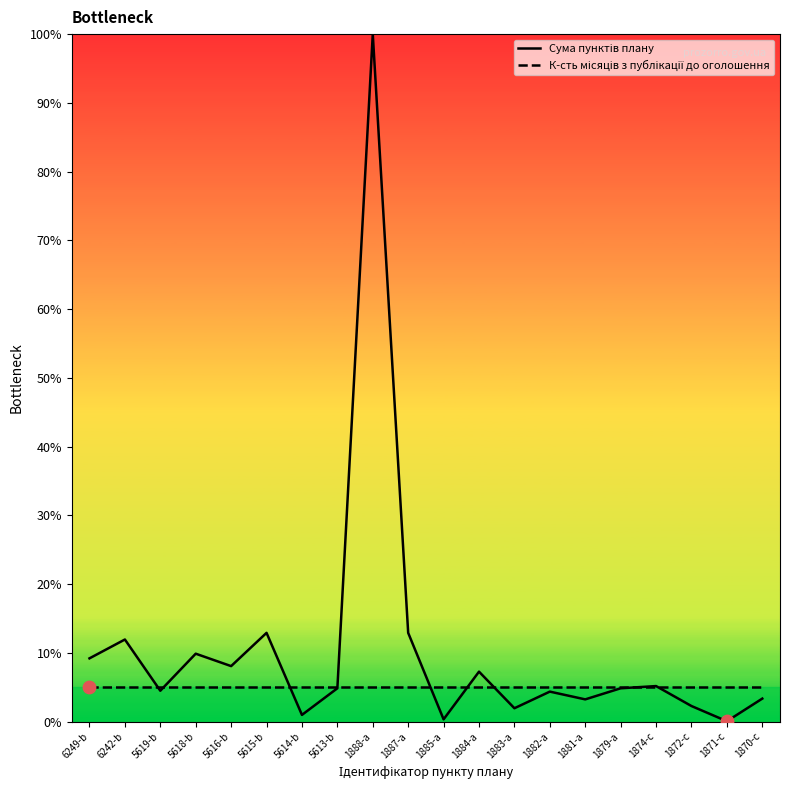

Which series has the widest spread of Y values?

Сума пунктів плану